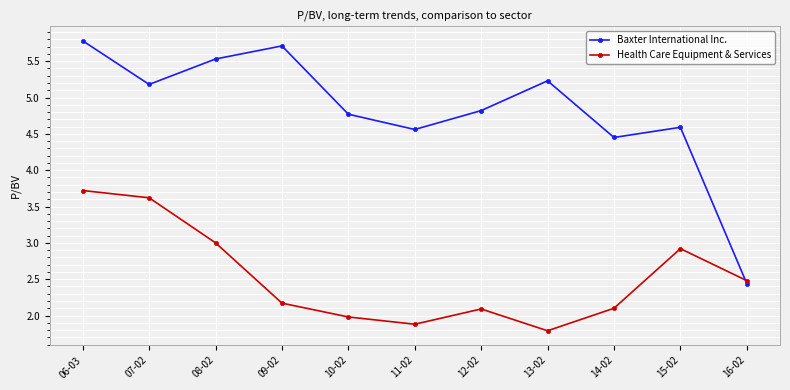

At which label does Health Care Equipment & Services first exceed 2?

06-03